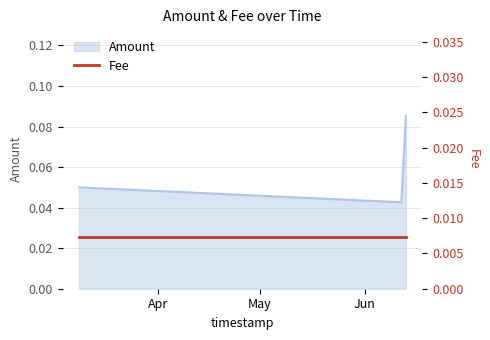

List the labels in order of value, largest first.

2019-06-13 02:56:44, 2019-03-08 15:57:29, 2019-06-11 18:22:44